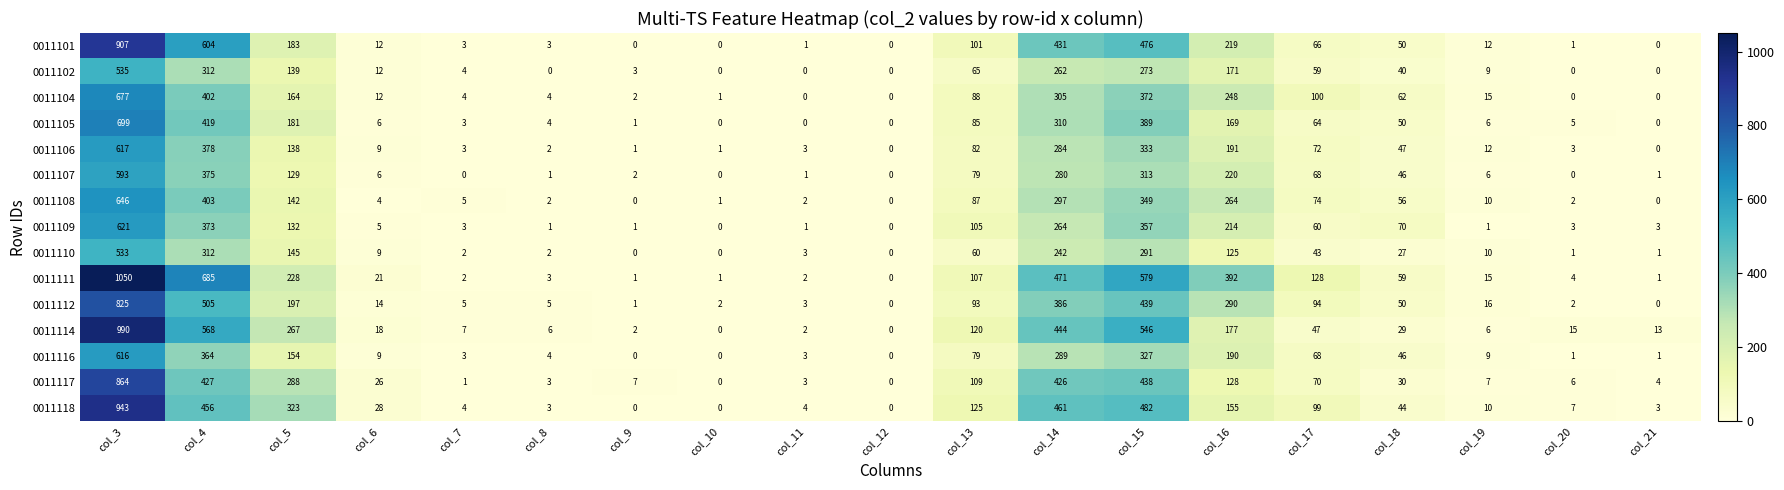

How many values in the 0011114 series are below 18?

9